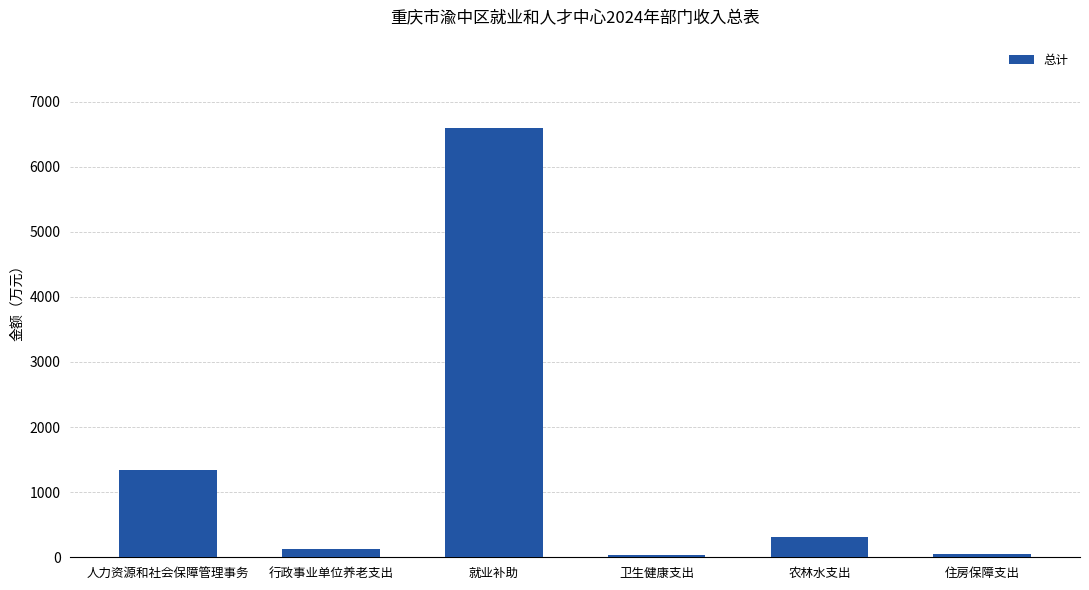

What is the greatest value displayed?

6590.8